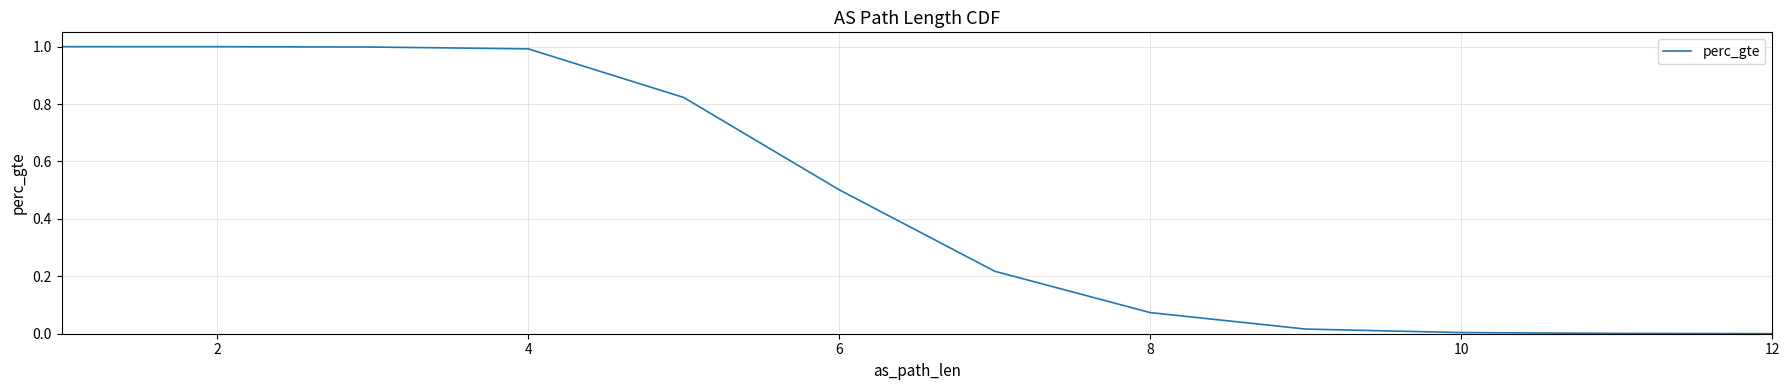

What is the value of the 6th point from the left?

0.5